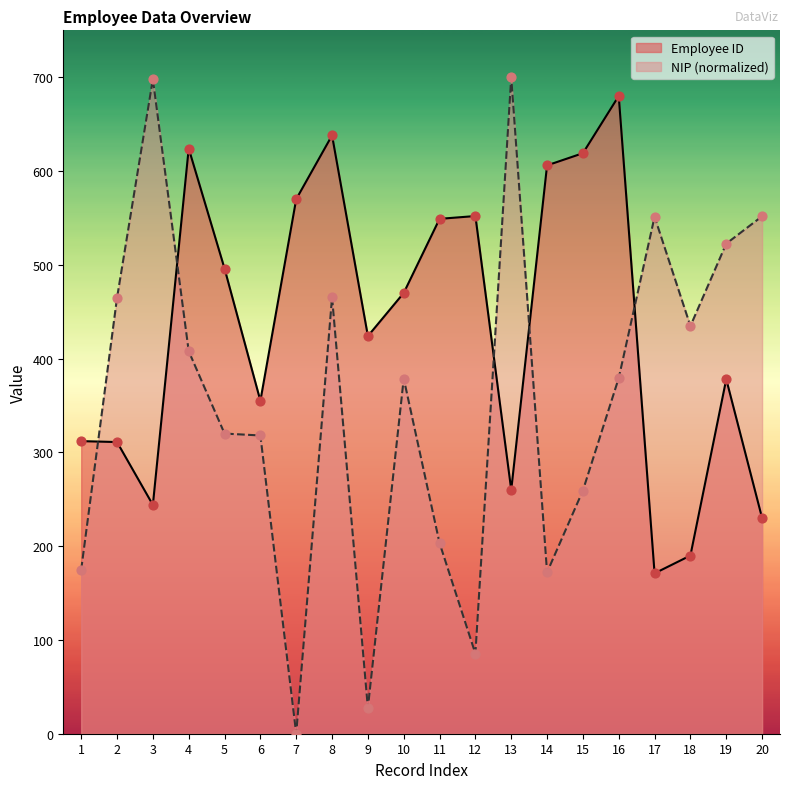

Which series has the widest spread of Y values?

NIP